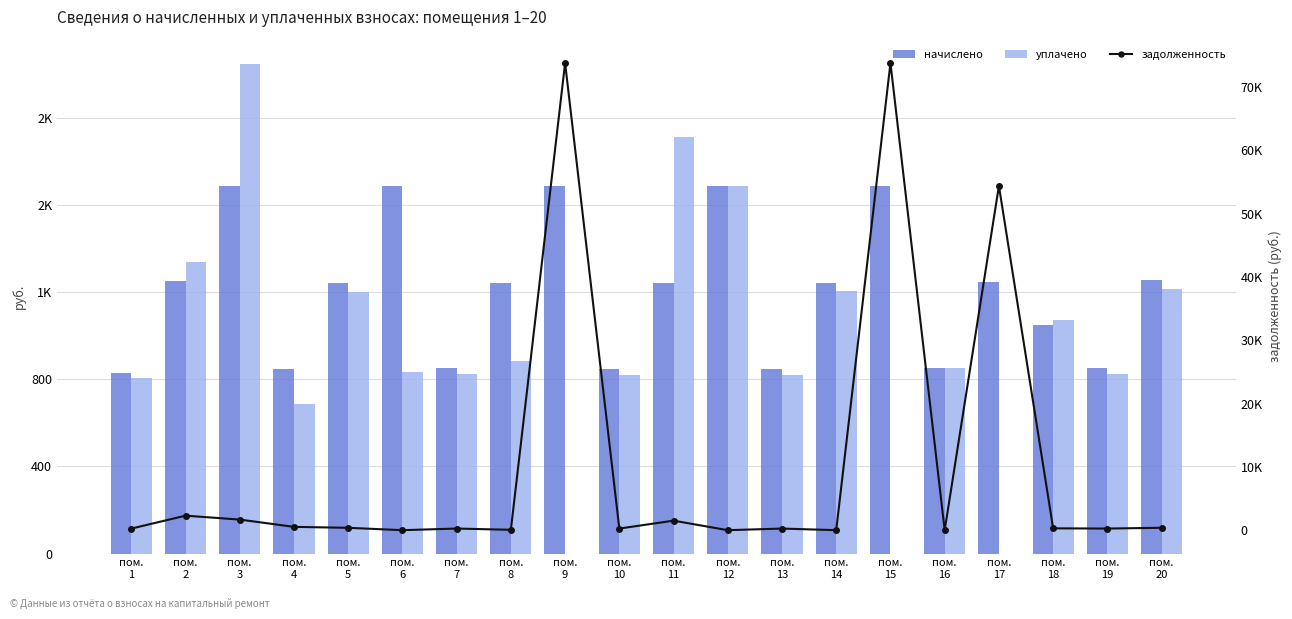

The value of задолженность at пом.
14 is -41395.0. True or false?

False